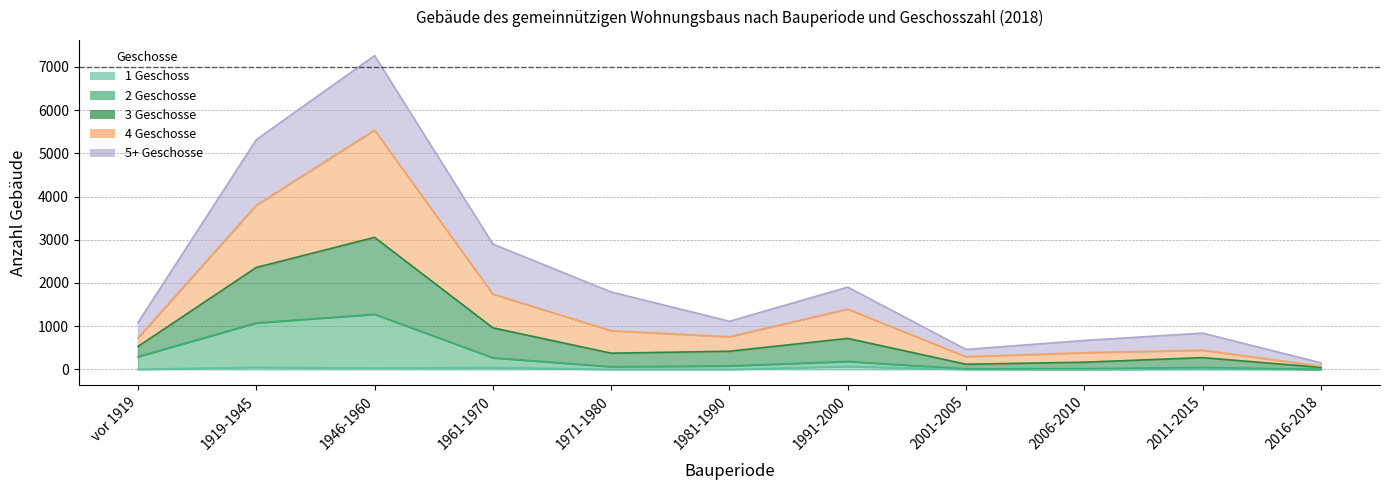

Is the value of 2 Geschosse at 2016-2018 greater than the value of 1 Geschoss at 1919-1945?

No